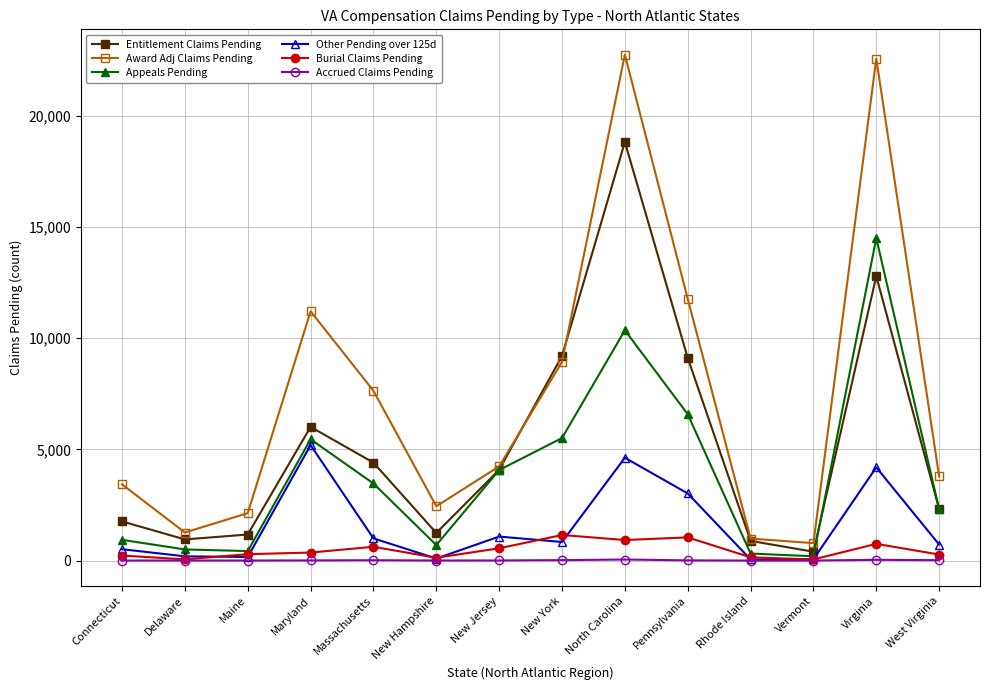

What is the label of the 13th point from the right?

Delaware